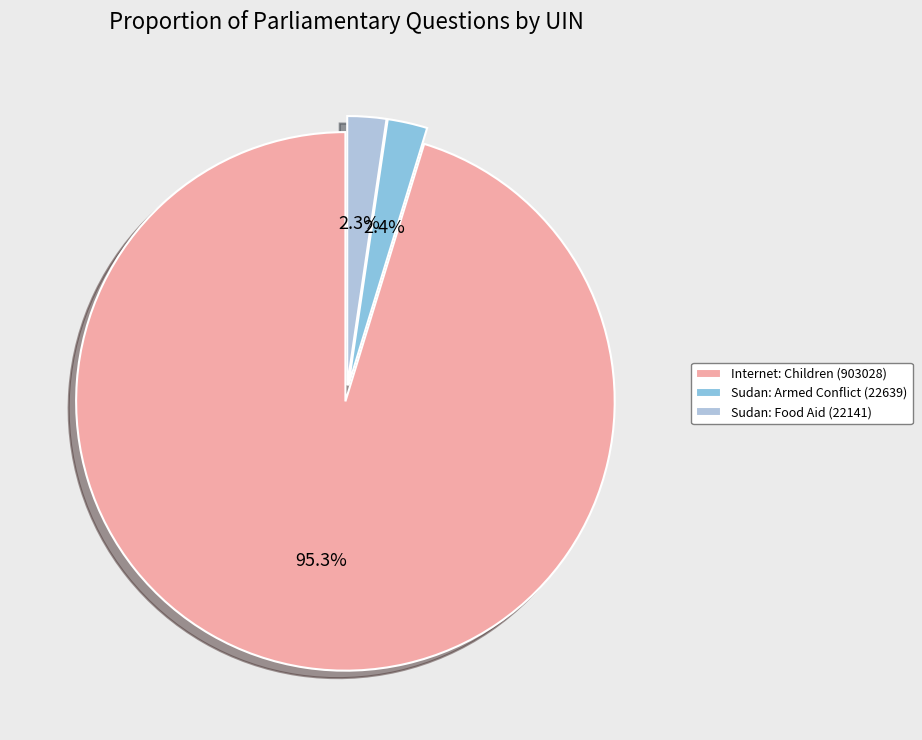

To the nearest percent, what is the average slice percentage?

33%